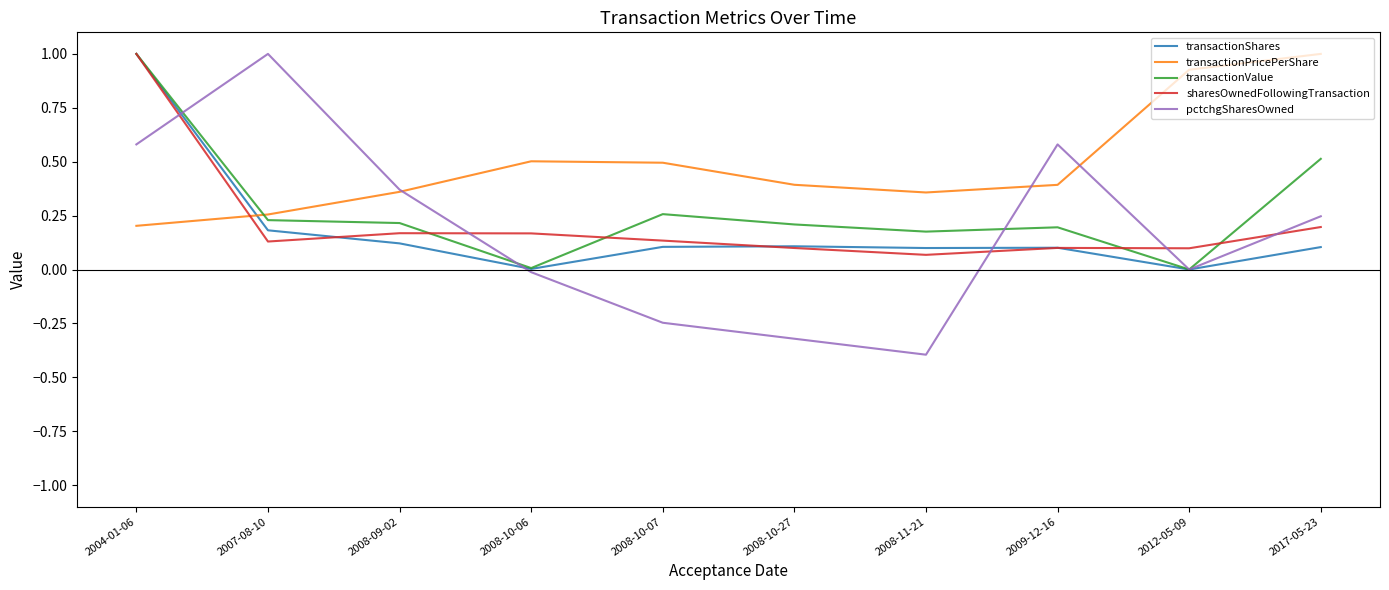

True or false: pctchgSharesOwned has a value of 0.2 at 2017-05-23.

True